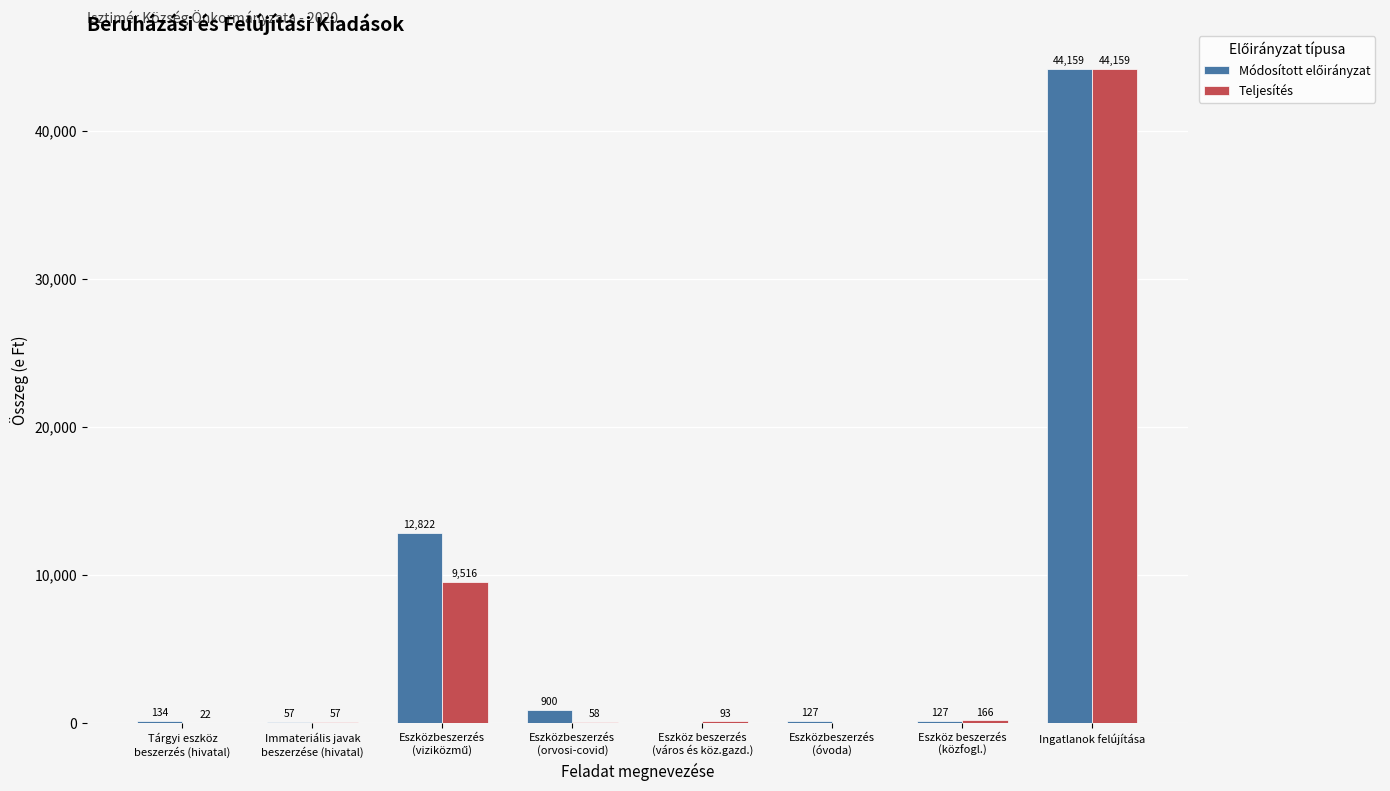

Is it true that Teljesítés equals 0 at Eszközbeszerzés
(óvoda)?

True